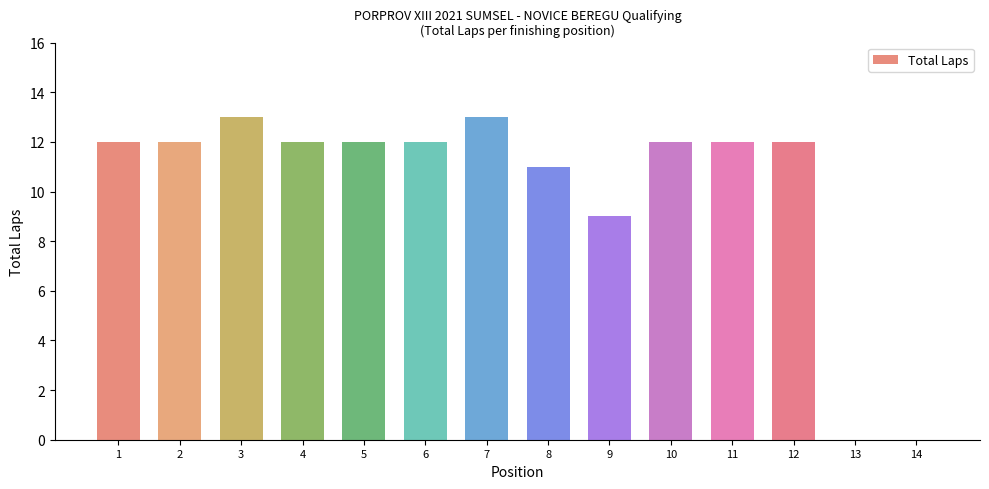

Are the bars horizontal?

No